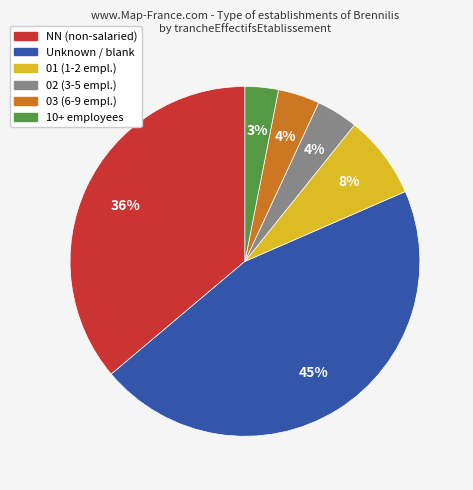

Is there a majority slice in this chart?

No